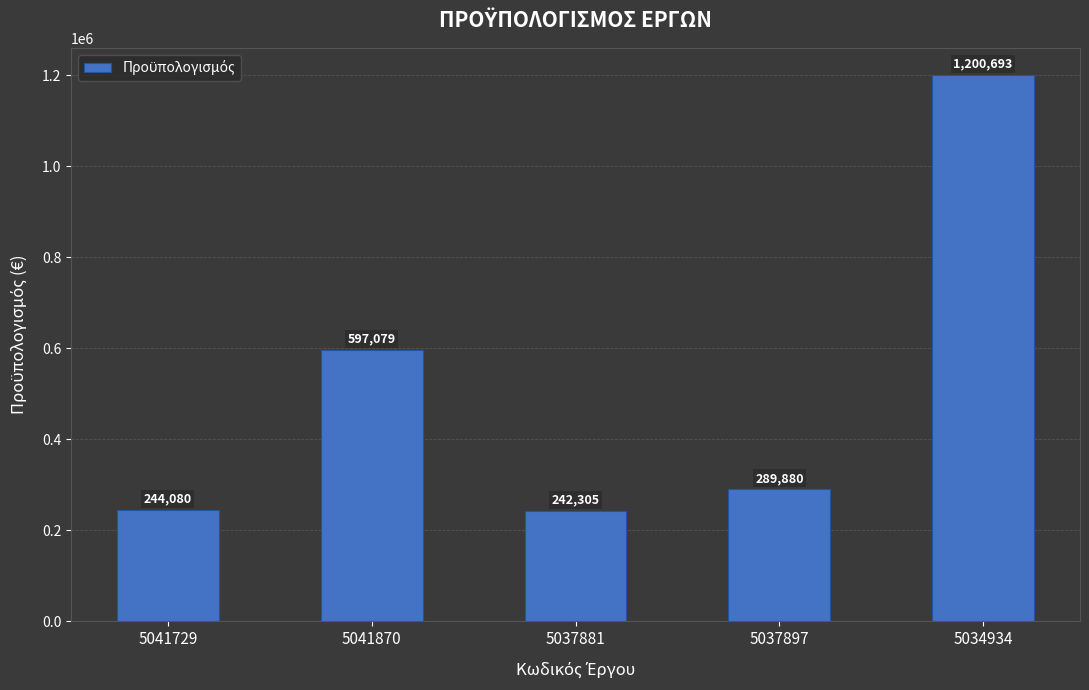

Is it true that the value at 5041729 is 438738?

False